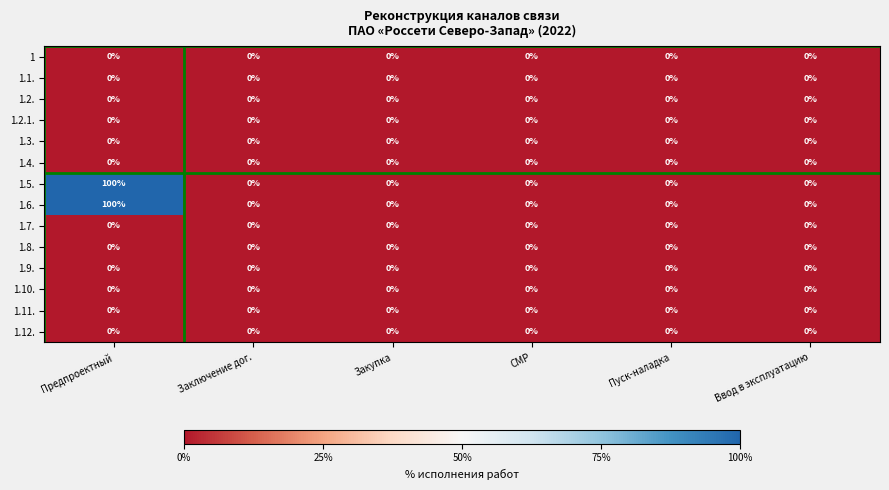

What is the average value of the 1.6. series?

17